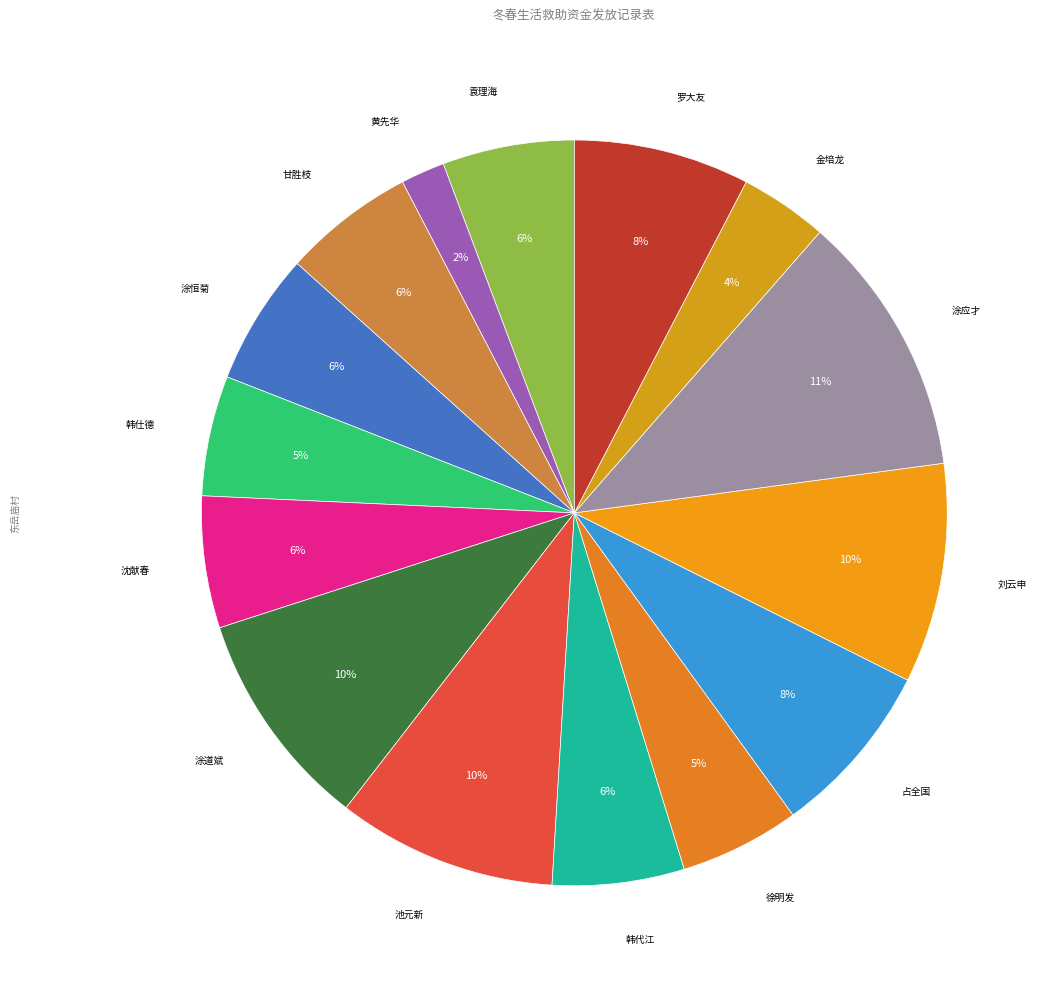

Which category has the biggest portion of the pie?

涂应才